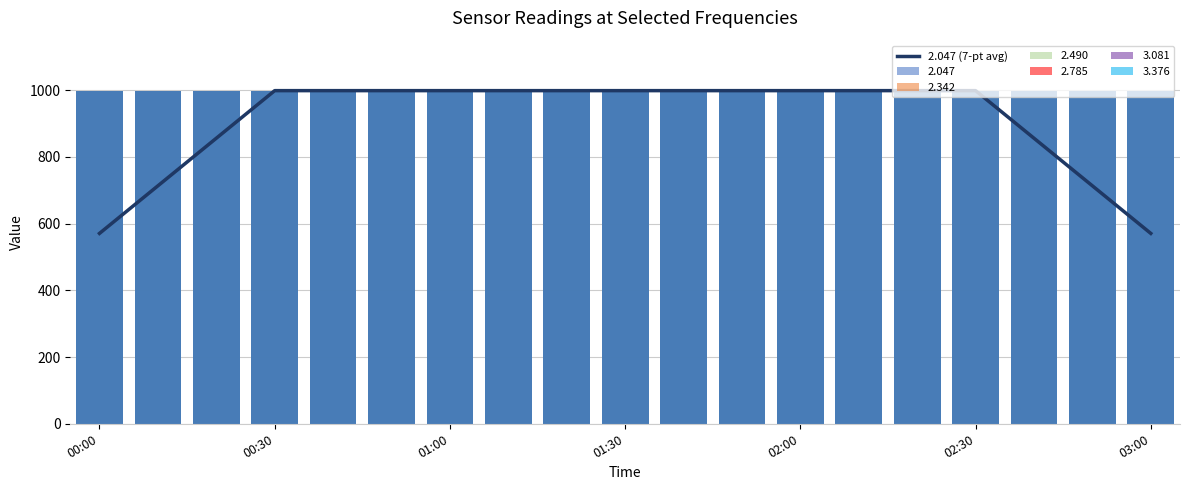

Reading right to left, extract all data points from this chart.

570.9	713.6	856.3	999.0	999.0	999.0	999.0	999.0	999.0	999.0	999.0	999.0	999.0	999.0	999.0	999.0	856.3	713.6	570.9